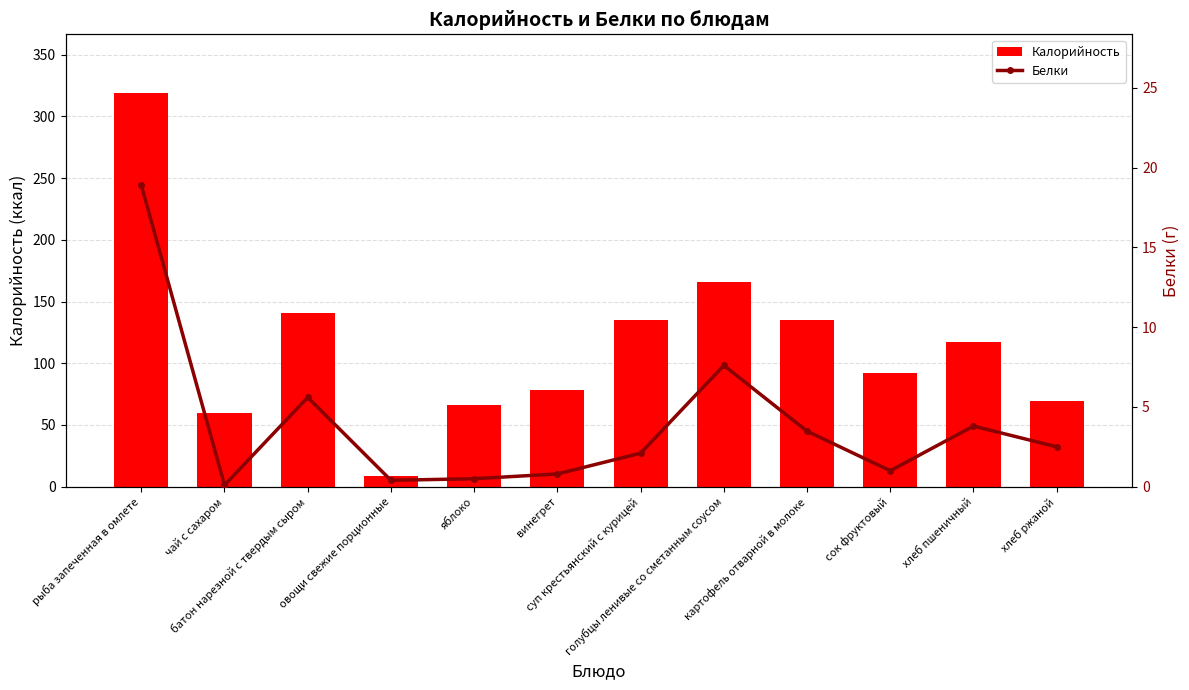

Reading left to right, transcribe all the data shown in this chart.

Калорийность: 318.7	60.0	140.4	8.4	66.2	78.0	135.2	166.0	135.0	92.0	117.5	69.2
Белки: 18.9	0.1	5.6	0.4	0.5	0.8	2.1	7.6	3.5	1.0	3.8	2.5